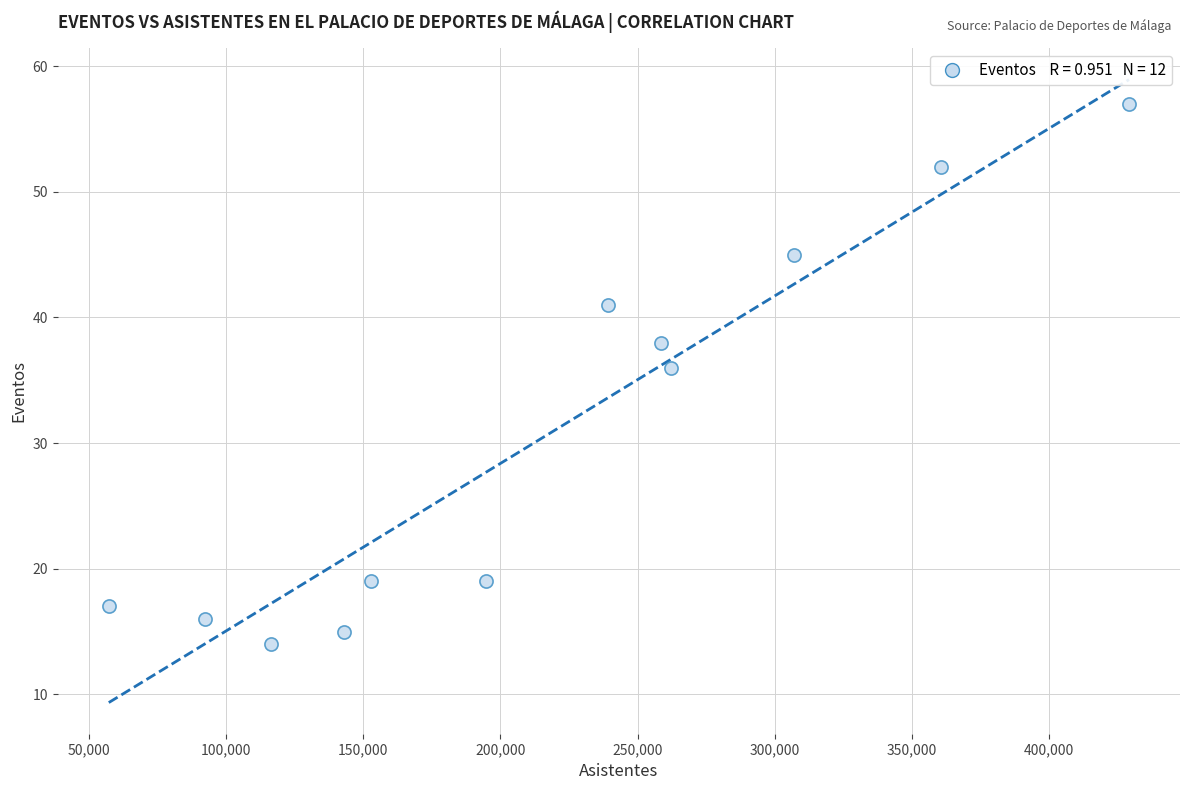

What Y value in the scatter plot is closest to 35?

36